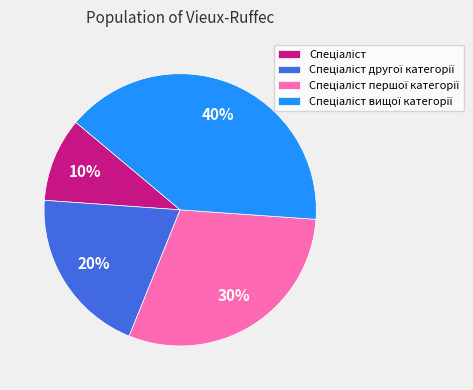

To the nearest percent, what is the difference between the largest and smallest slice percentages?

30%